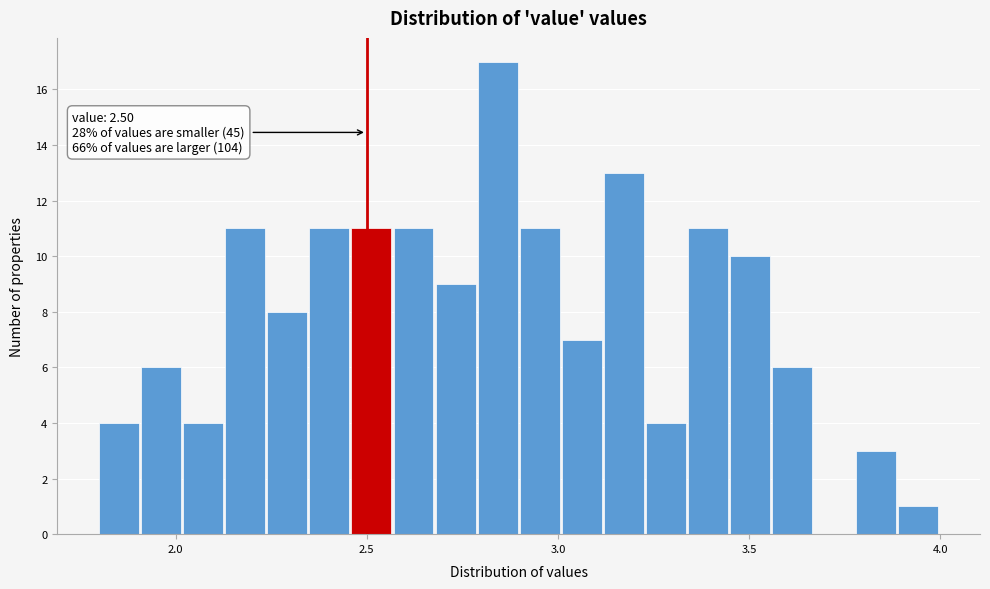

Around what value on the x-axis is the tallest bar? Give the approximate position of its centre, as read against the axis.

2.85